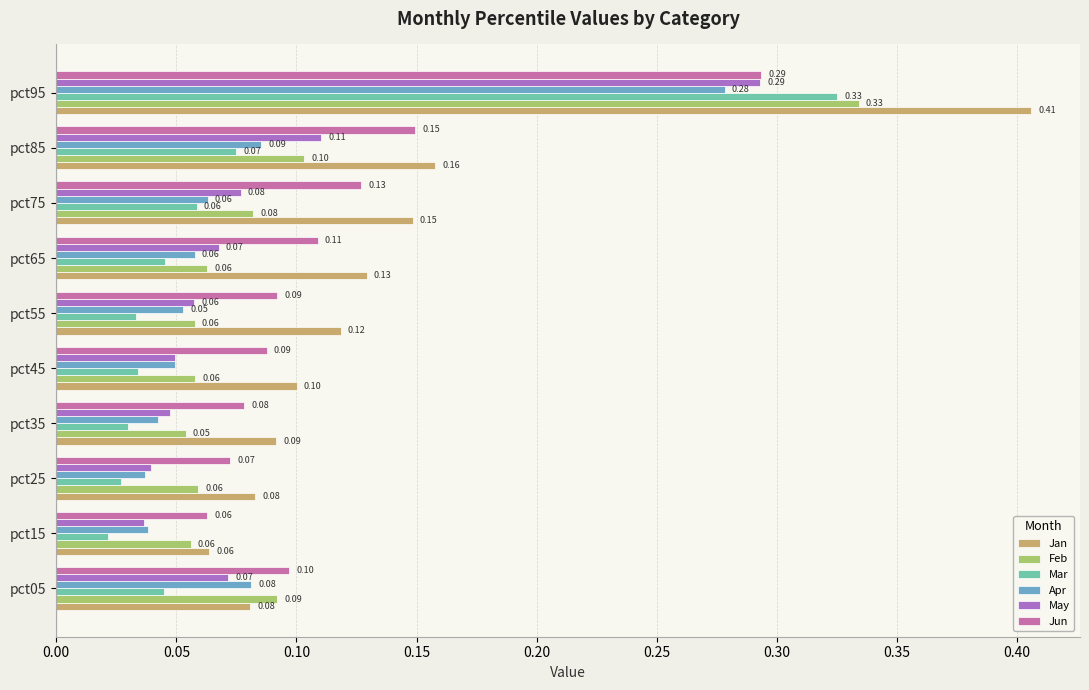

At how many categories does at least one series exceed 0?

10